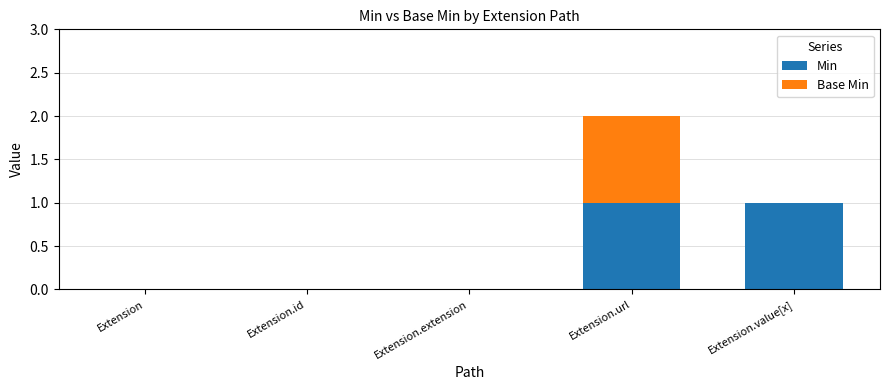

Is it true that Min equals 2 at Extension.value[x]?

False